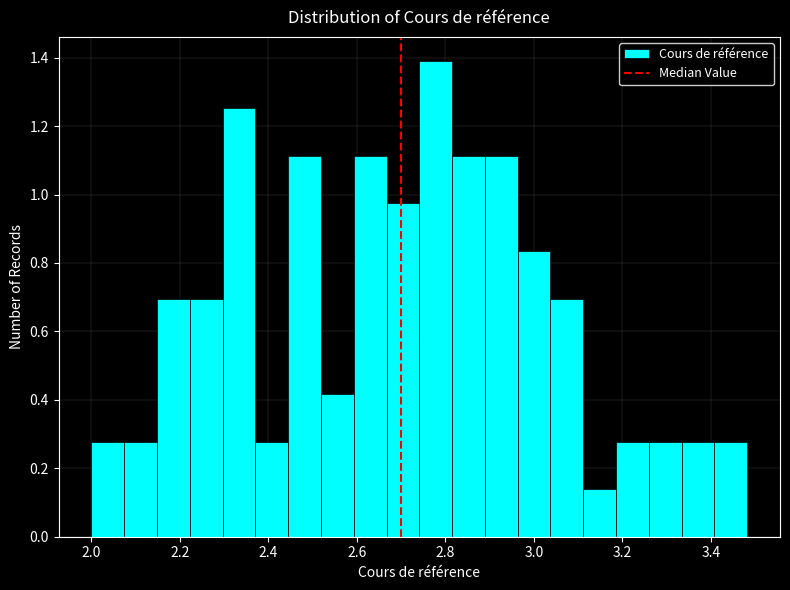

Around what value on the x-axis is the tallest bar? Give the approximate position of its centre, as read against the axis.

2.78